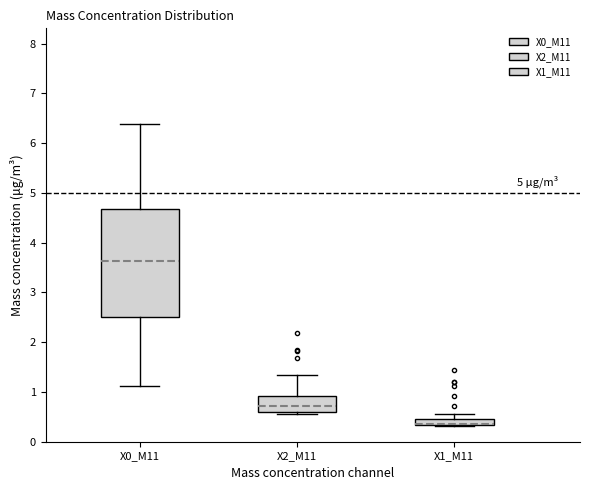

Which box's median line is the lowest?

X1_M11